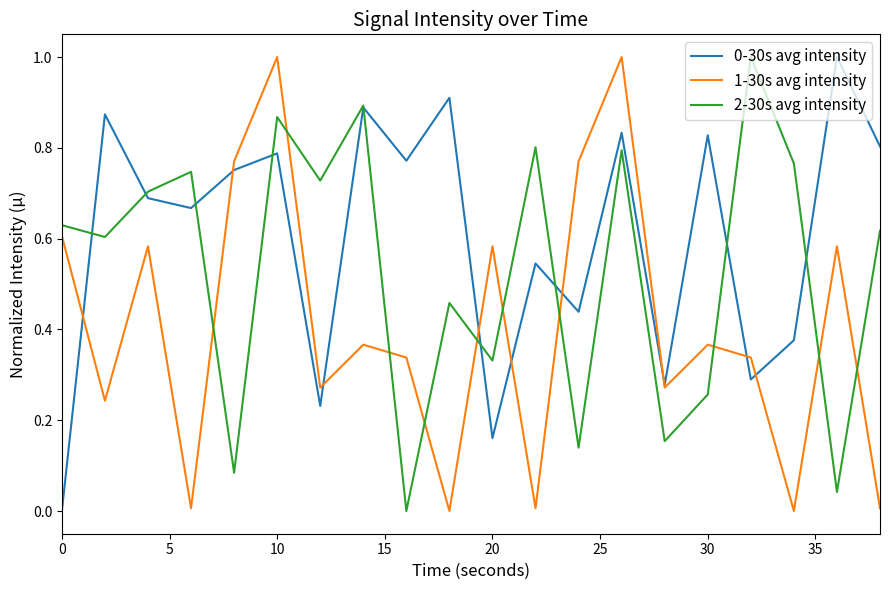

What is the maximum value for 2-30s avg intensity?

1.0